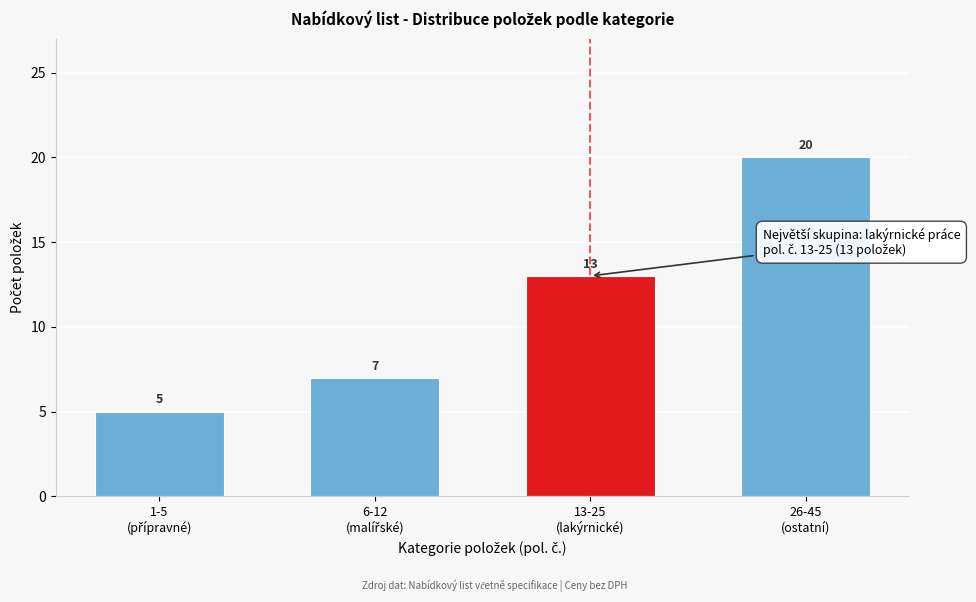

Reading left to right, list all the values displayed in this chart.

5	7	13	20